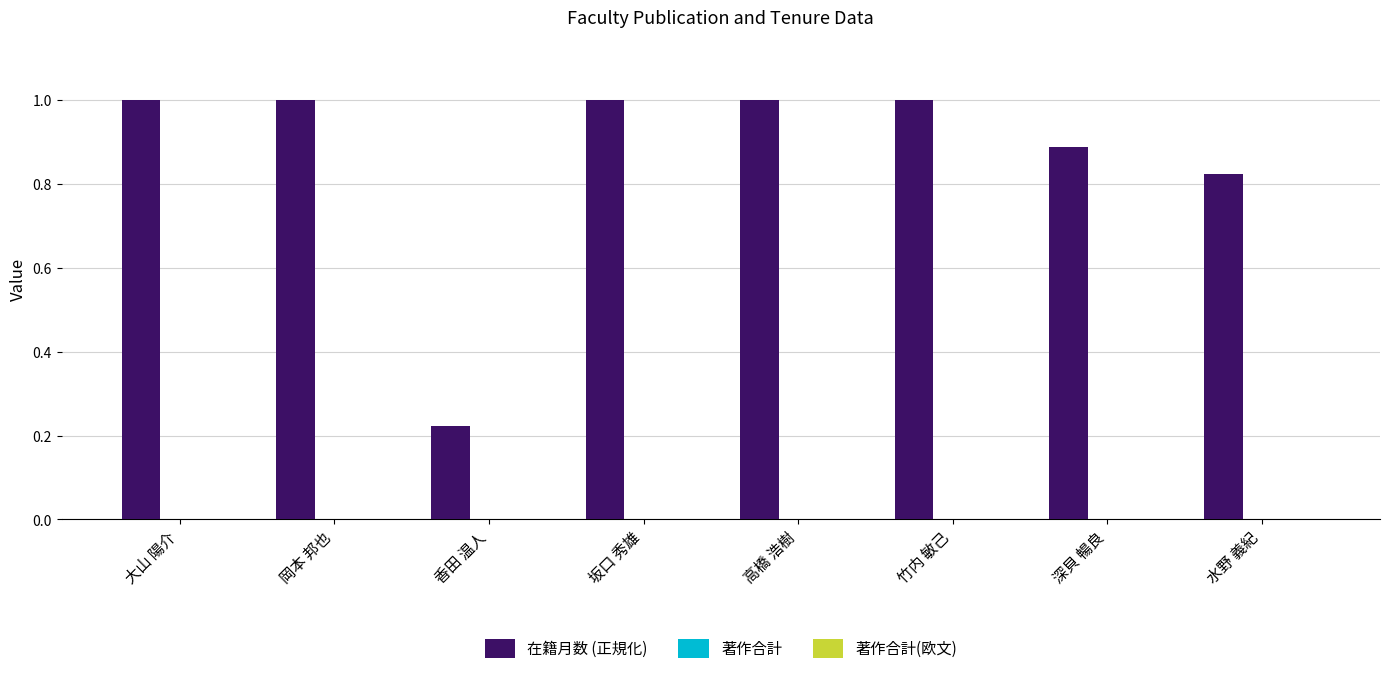

What is the maximum value shown in the chart?

1.0